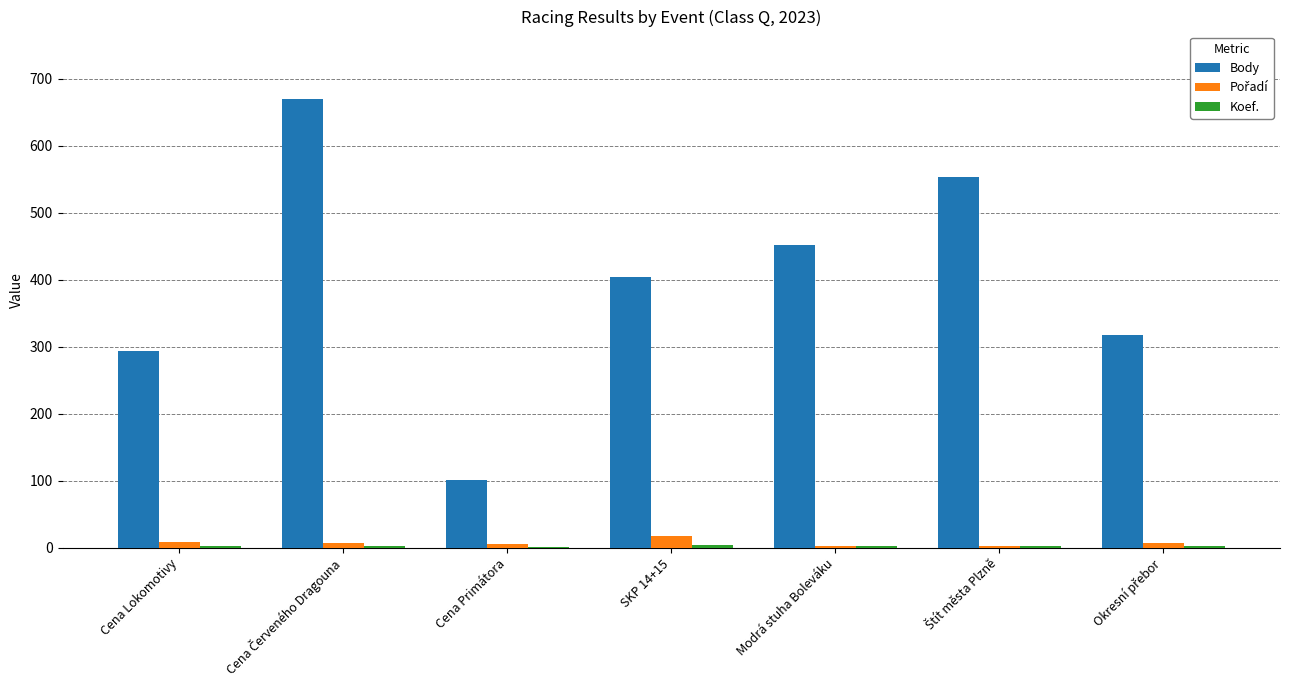

What is the greatest value displayed?

670